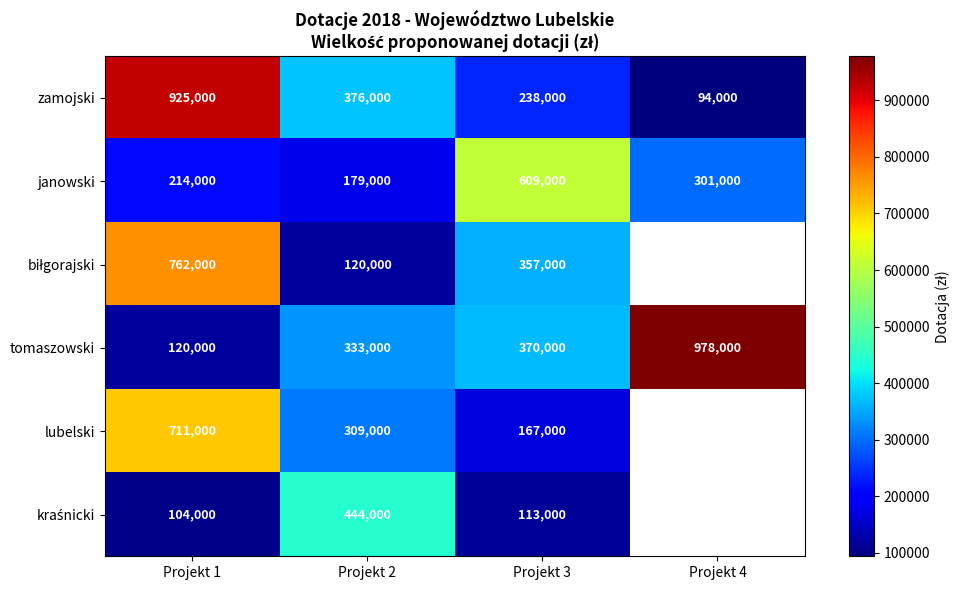

List the labels in order of zamojski value, largest first.

Projekt 1, Projekt 2, Projekt 3, Projekt 4